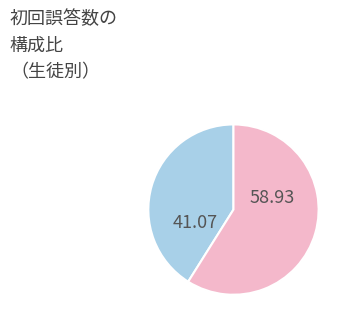

Is there a majority slice in this chart?

Yes